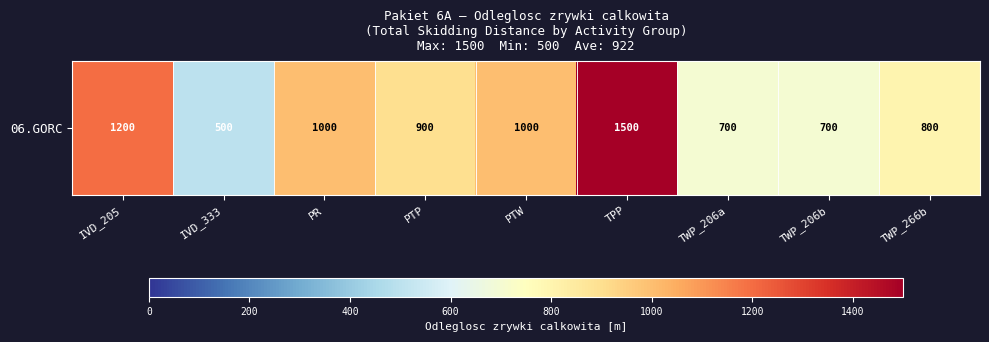

How many data points are above 900?

4